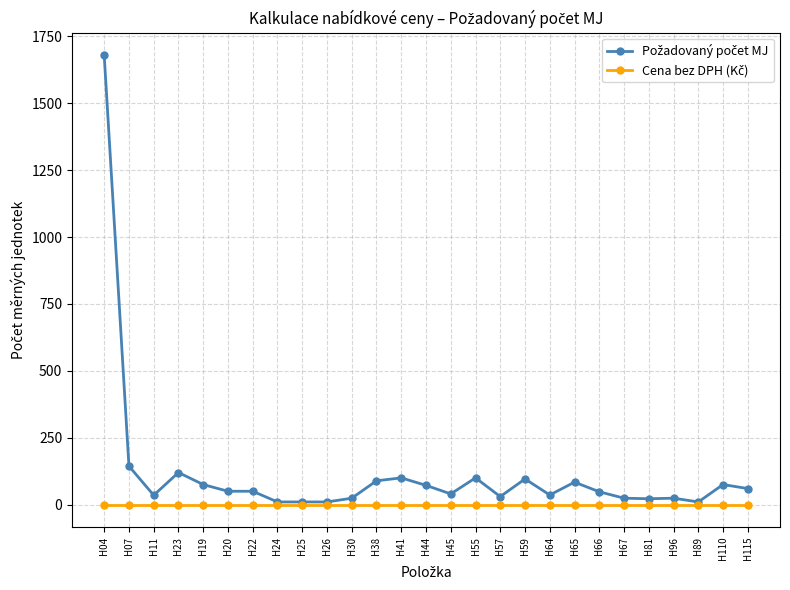

At which category is the sum across all series the highest?

H04